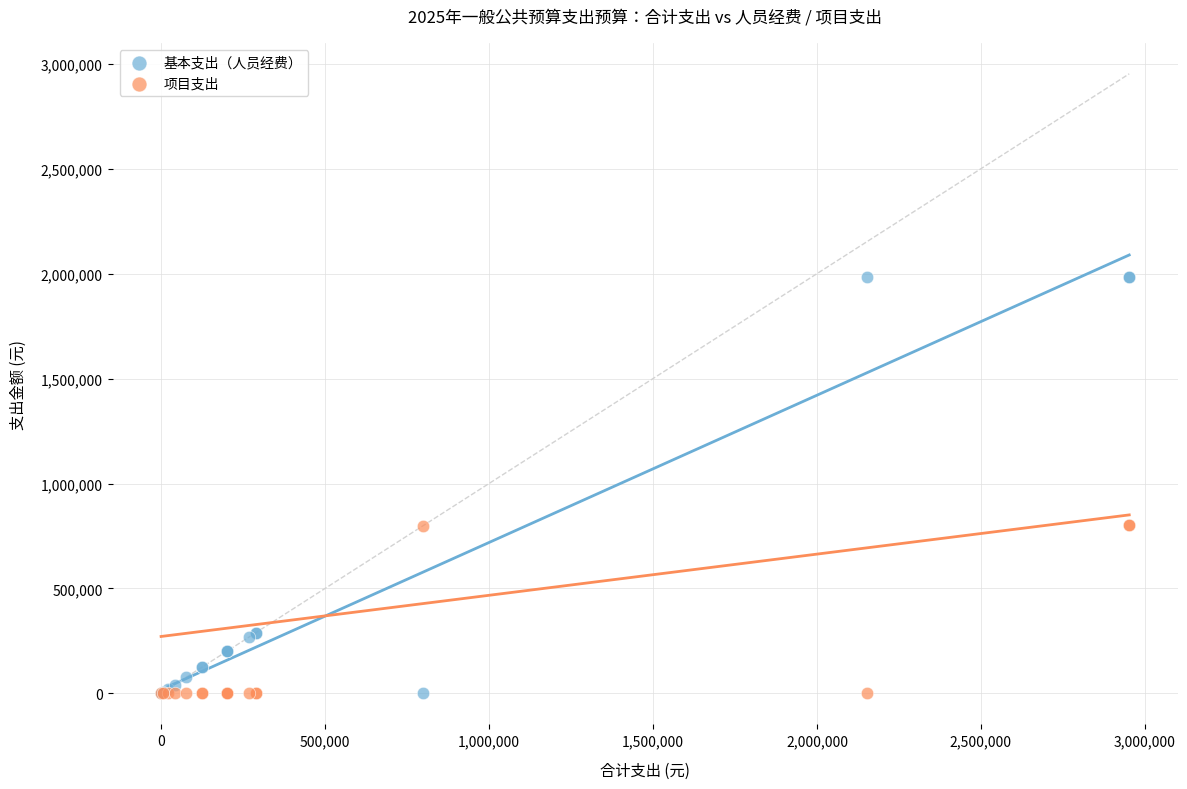

Which series has the largest Y range (max minus min)?

基本支出（人员经费）